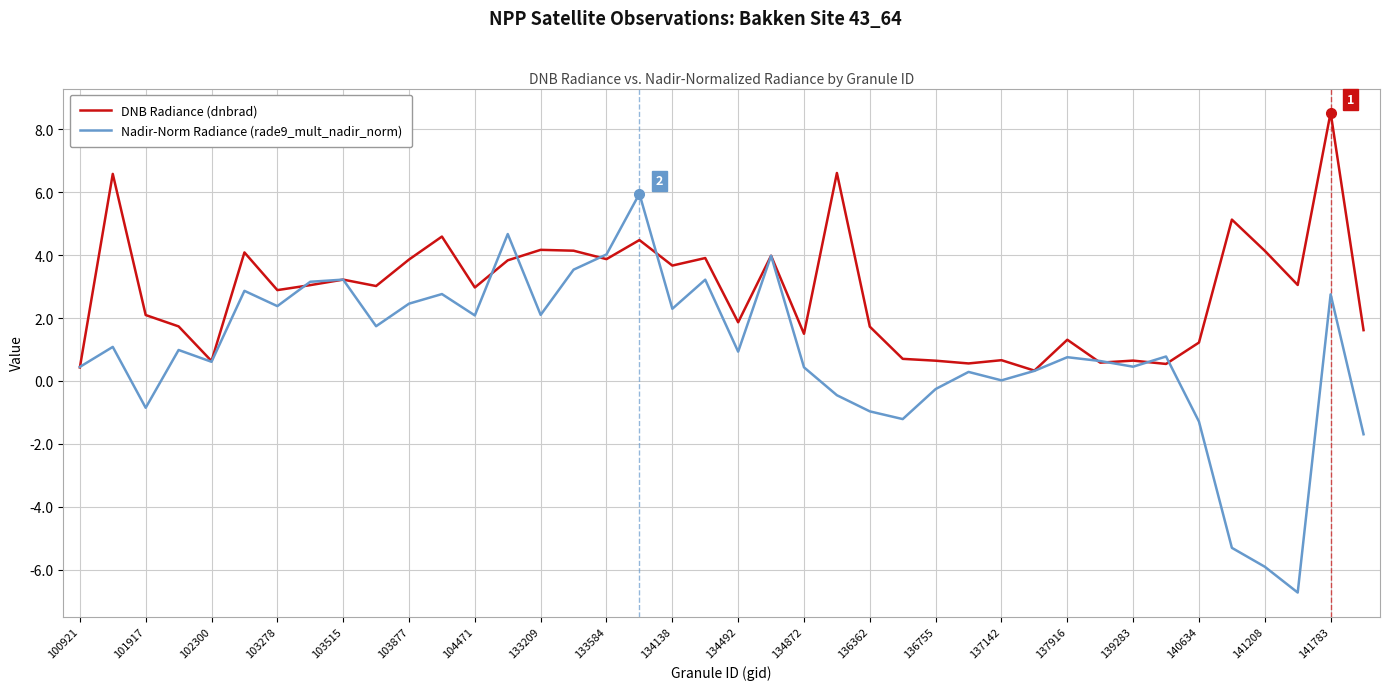

Which series has the largest total across all categories?

DNB Radiance (dnbrad)